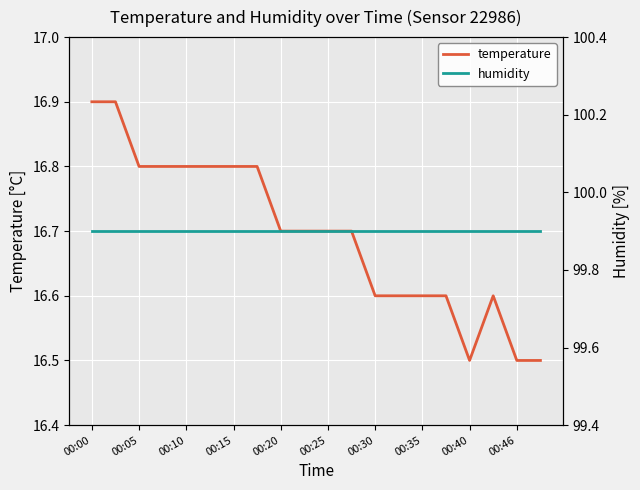

The value of temperature at 00:25 is 16.7. True or false?

True